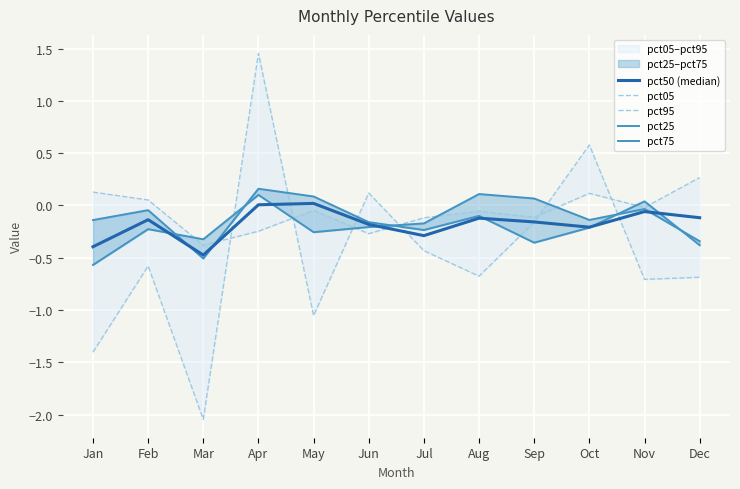

Rank the series by their maximum value, from lowest to highest.

pct50 (median), pct25, pct75, pct95, pct05